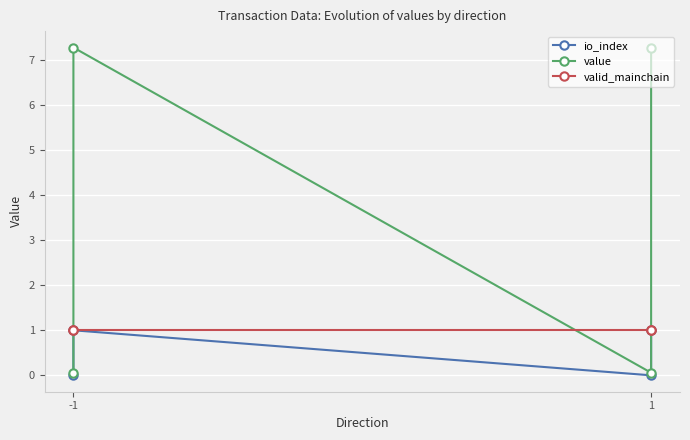

True or false: io_index and value intersect in this chart.

False